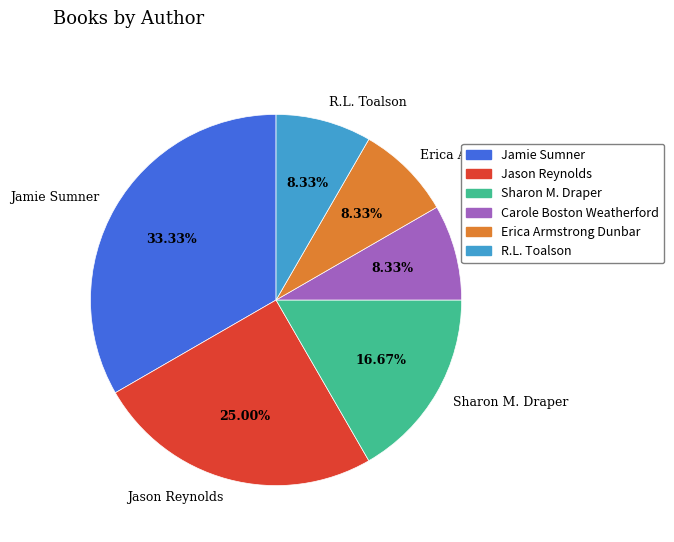

Which has a higher value, Carole Boston Weatherford or Jason Reynolds?

Jason Reynolds